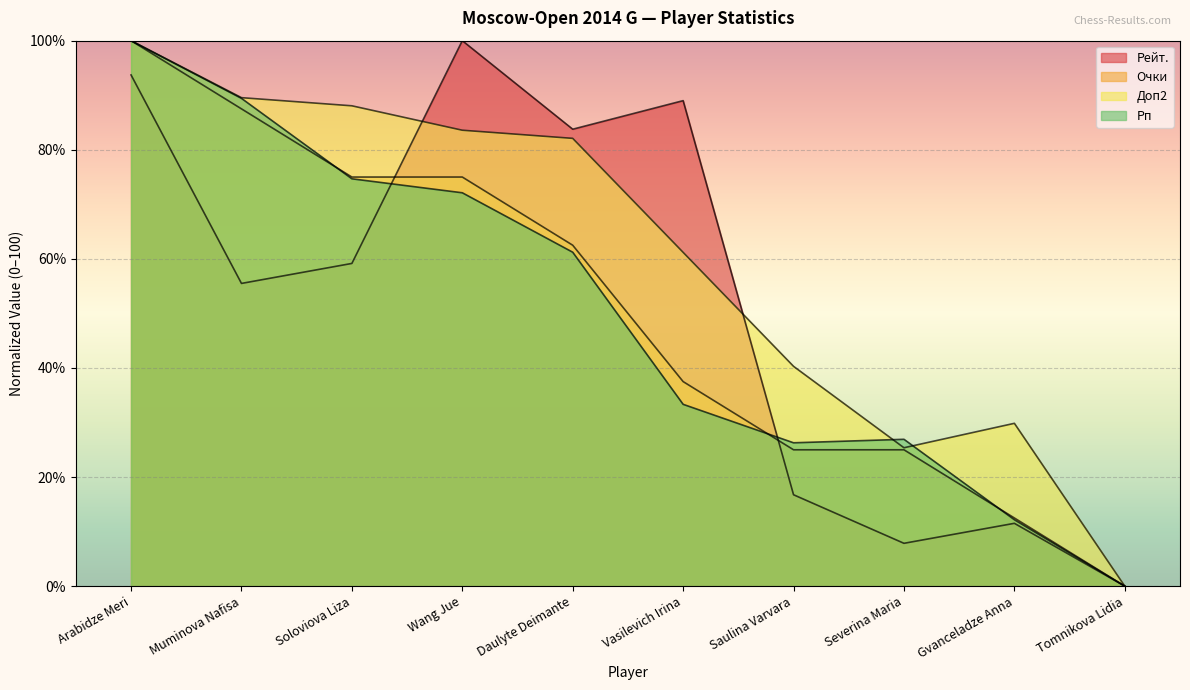

Reading left to right, list all the values displayed in this chart.

Рейт.: Arabidze Meri=93.7	Muminova Nafisa=55.5	Soloviova Liza=59.2	Wang Jue=100.0	Daulyte Deimante=83.8	Vasilevich Irina=89.0	Saulina Varvara=16.8	Severina Maria=7.9	Gvanceladze Anna=11.5	Tomnikova Lidia=0.0
Очки: Arabidze Meri=100.0	Muminova Nafisa=87.5	Soloviova Liza=75.0	Wang Jue=75.0	Daulyte Deimante=62.5	Vasilevich Irina=37.5	Saulina Varvara=25.0	Severina Maria=25.0	Gvanceladze Anna=12.5	Tomnikova Lidia=0.0
Доп2: Arabidze Meri=100.0	Muminova Nafisa=89.6	Soloviova Liza=88.1	Wang Jue=83.6	Daulyte Deimante=82.1	Vasilevich Irina=61.2	Saulina Varvara=40.3	Severina Maria=25.4	Gvanceladze Anna=29.9	Tomnikova Lidia=0.0
Рп: Arabidze Meri=100.0	Muminova Nafisa=89.4	Soloviova Liza=74.7	Wang Jue=72.1	Daulyte Deimante=61.2	Vasilevich Irina=33.3	Saulina Varvara=26.3	Severina Maria=26.9	Gvanceladze Anna=12.2	Tomnikova Lidia=0.0